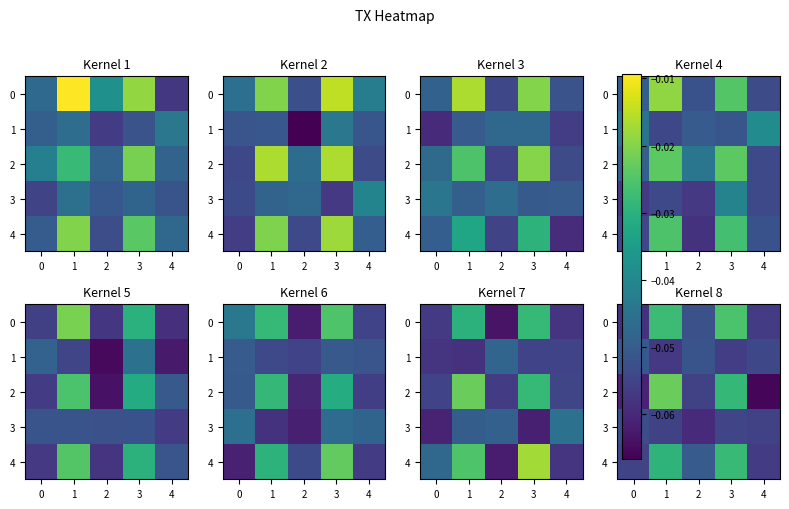

How many categories are shown in the chart?

5